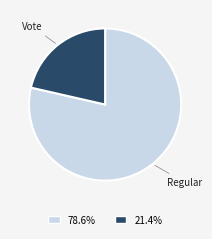

Which slice is the largest?

Regular